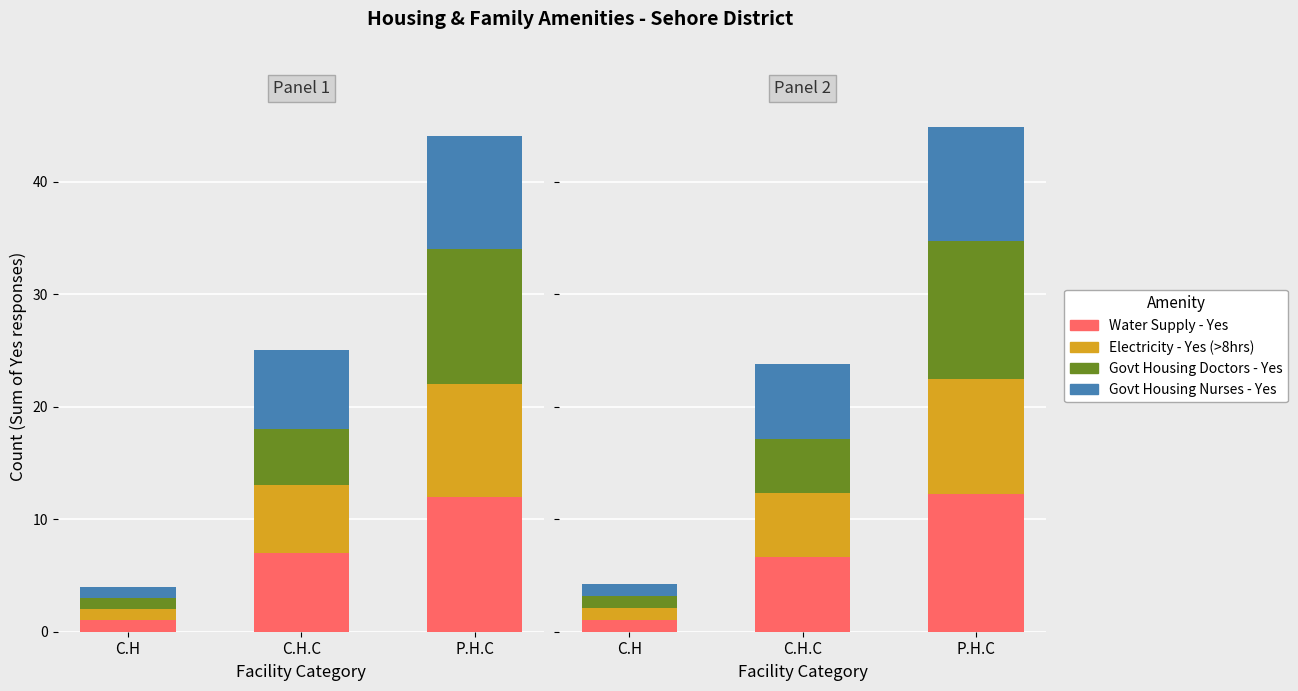

What is the sum of the Govt Housing Nurses - Yes values at C.H and C.H.C?

7.7